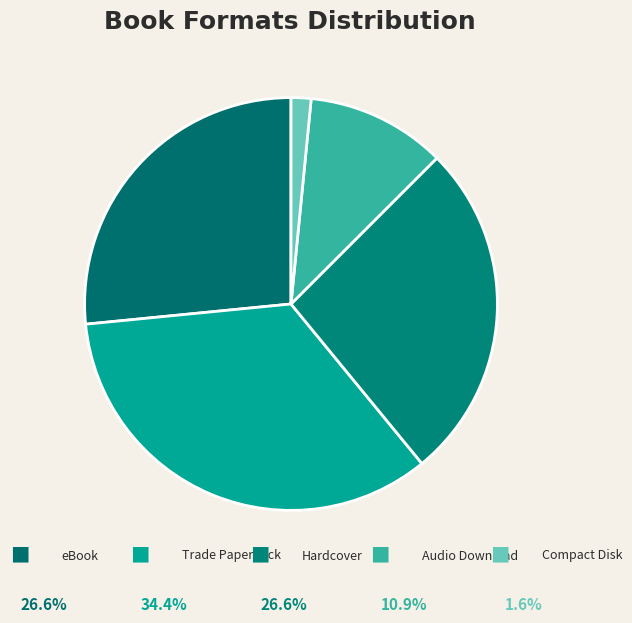

How many segments does this pie chart have?

5